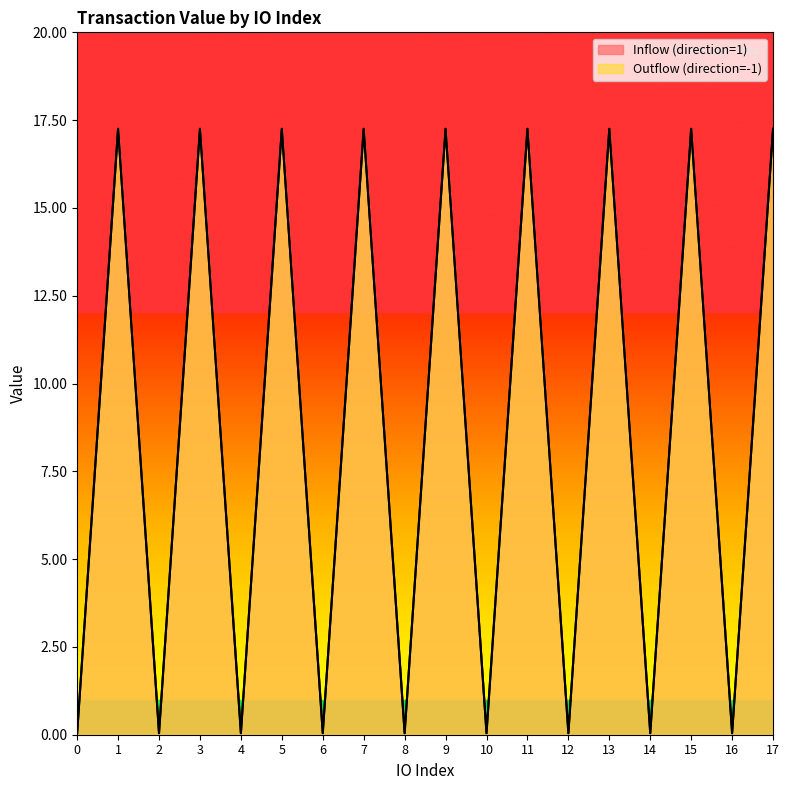

At which label does Inflow (direction=1) first exceed 17?

1